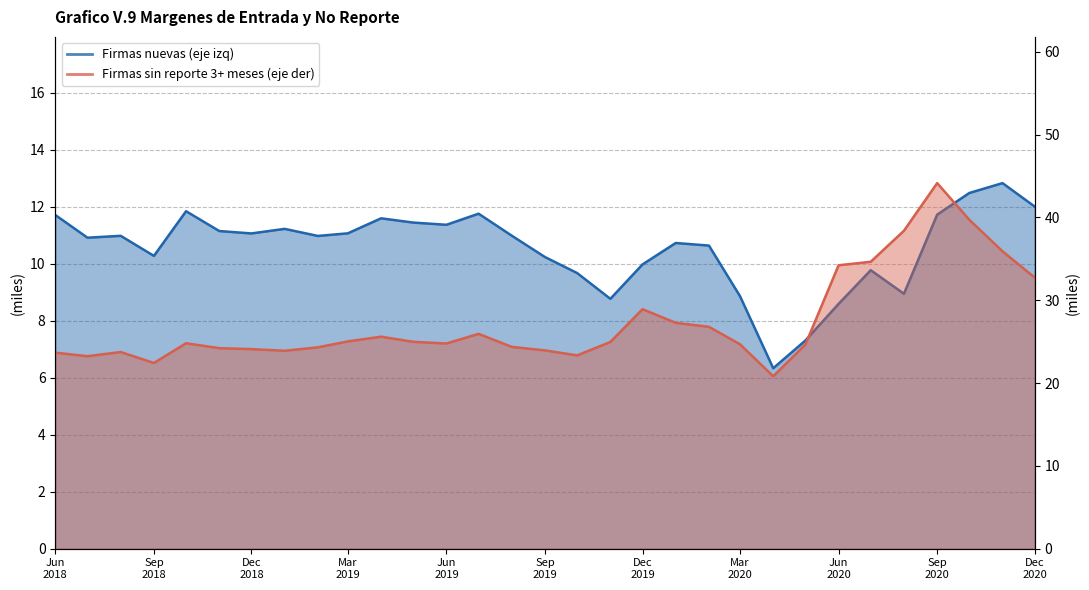

The Firmas sin reporte 3+ meses (eje der) series shows 23.9 at 2019-01-01. True or false?

True